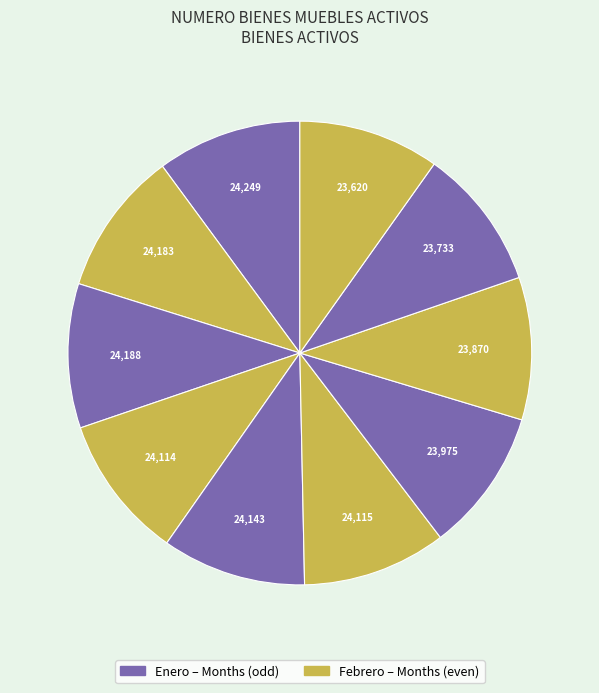

How many segments does this pie chart have?

10